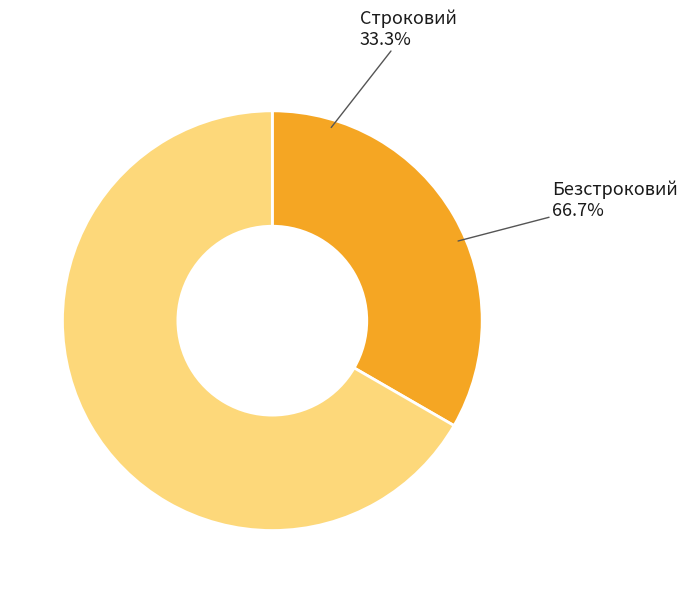

What percentage do Строковий and Безстроковий together represent?

100.0%